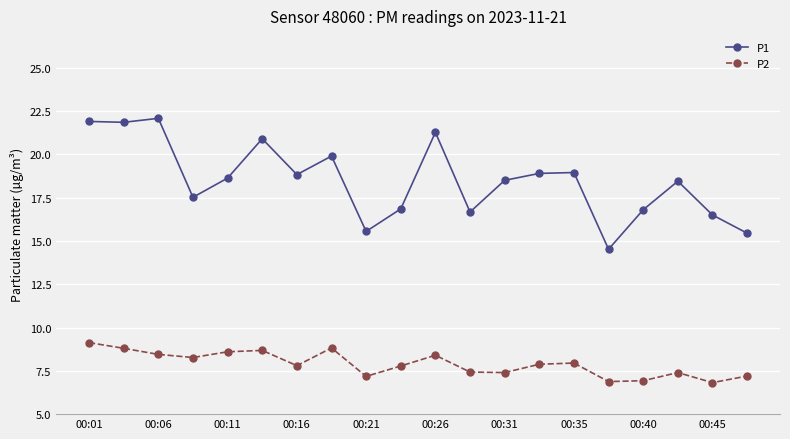

What is the sum of all P1 values?

370.0